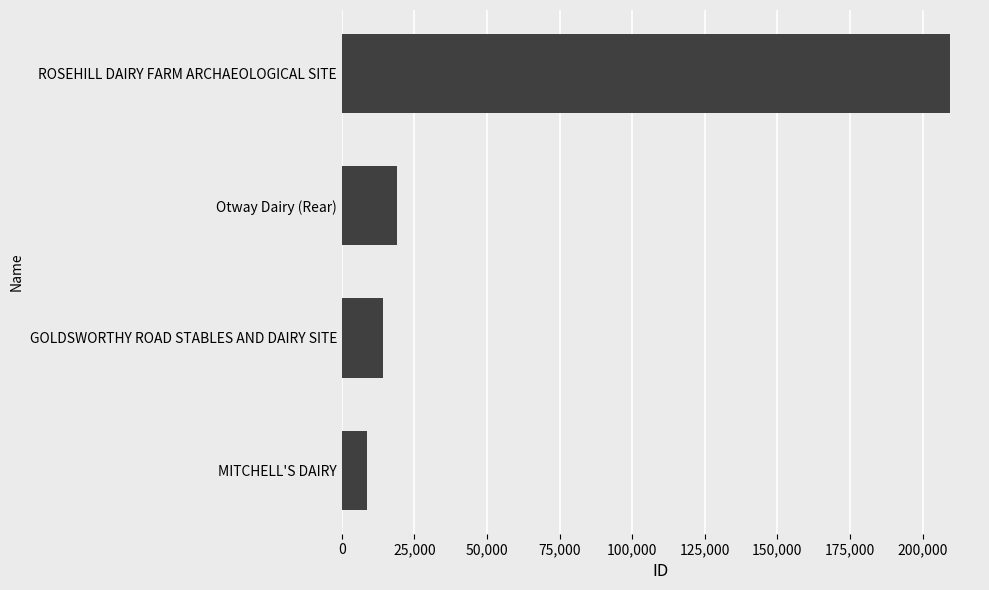

Are the bars horizontal?

Yes